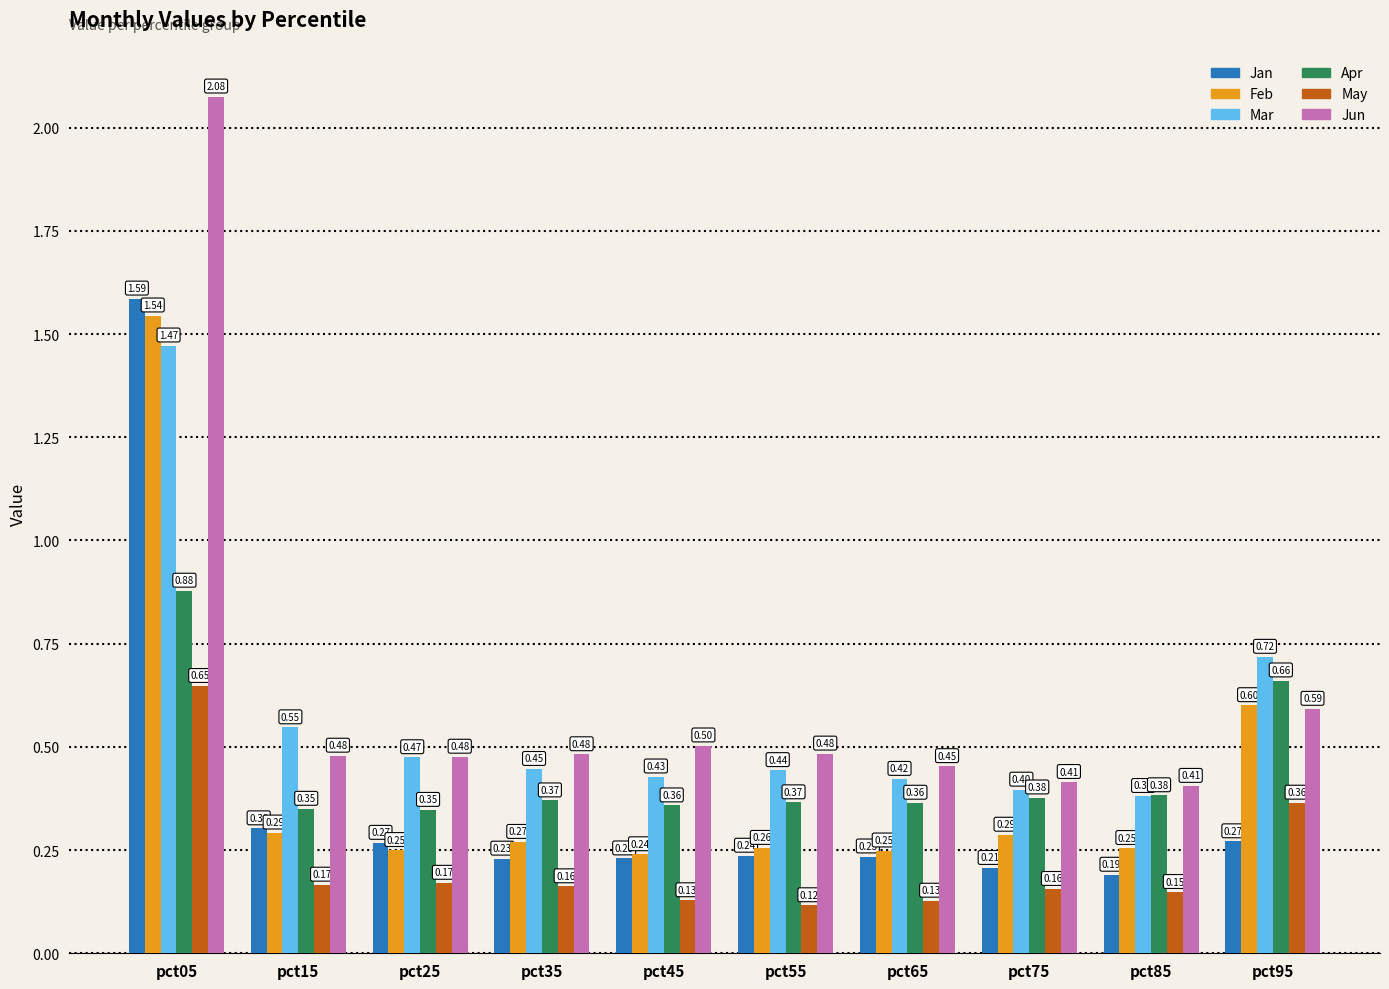

At which label is Jan closest to 0?

pct85